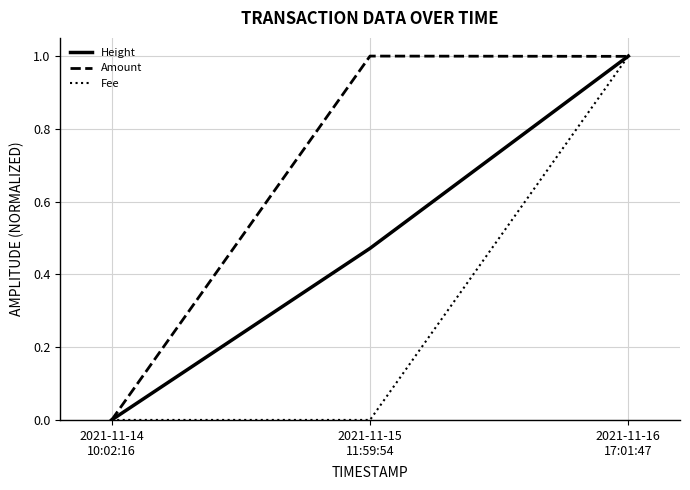

Which series has the largest total across all categories?

Amount